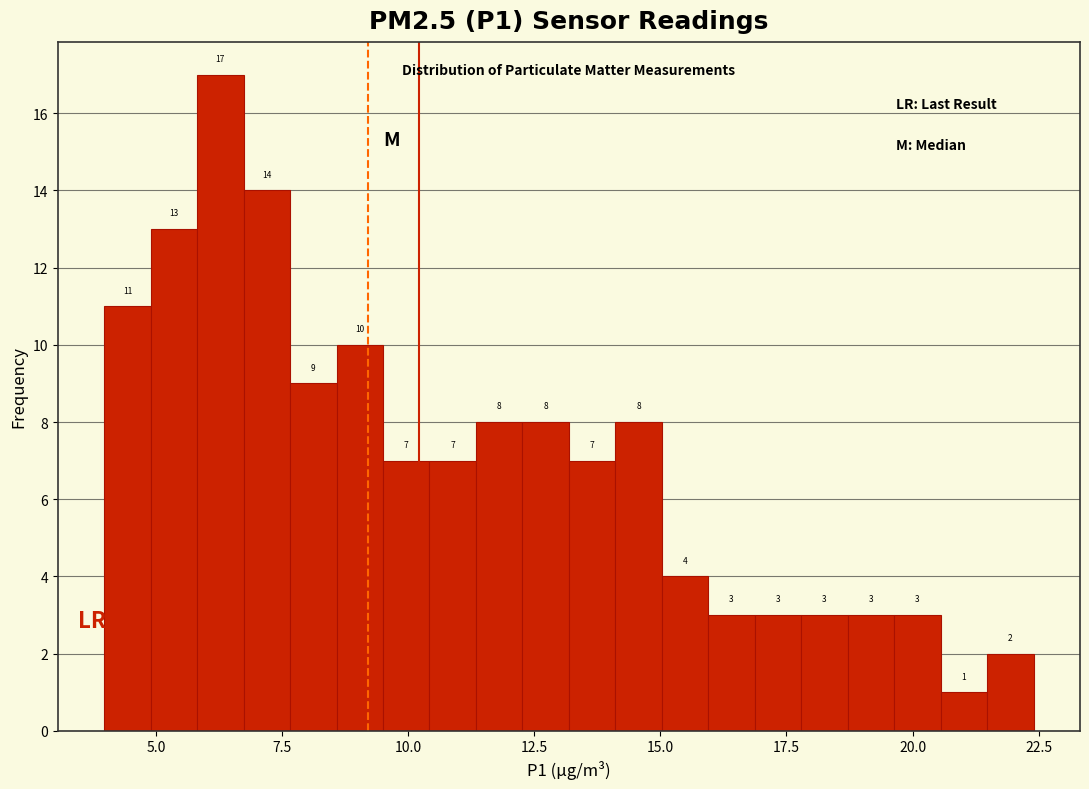

Around what value on the x-axis is the tallest bar? Give the approximate position of its centre, as read against the axis.

6.5